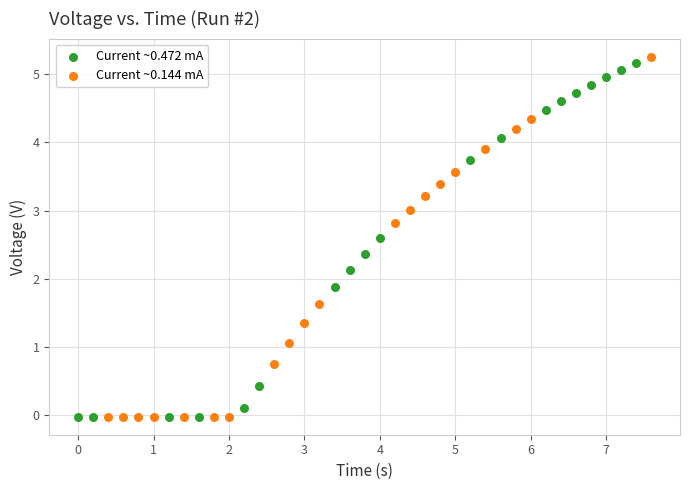

What are all the series names shown in the legend?

Current ~0.472 mA, Current ~0.144 mA